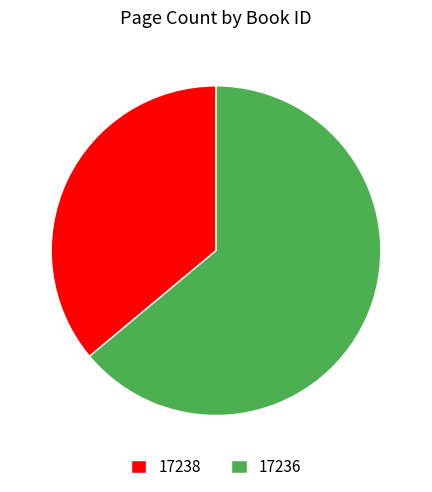

Rank the categories by value from lowest to highest.

17238, 17236